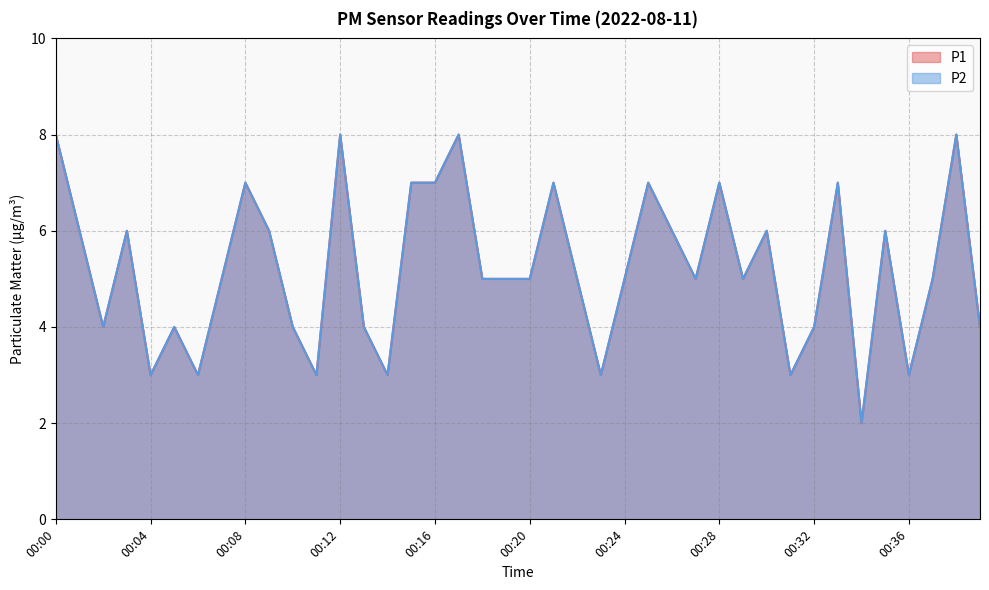

At which label does P1 first exceed 5?

00:00